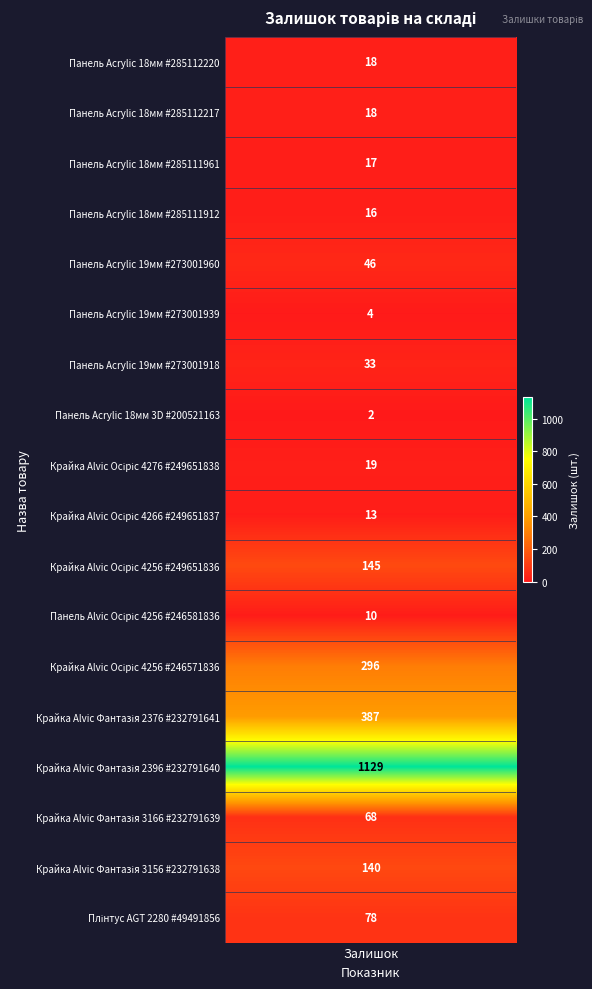

Rank the categories by value from highest to lowest.

Крайка 23x1 мм. Alvic Фантазія 2396 (232791640), Крайка 23x1 мм. Alvic Фантазія 2376 (232791641), Крайка 23x1 мм. Alvic Осіріс 4256 (246571836), Крайка 23x1 мм. Alvic Осіріс 4256 (249651836), Крайка 23x1 мм. Alvic Фантазія 3156 (232791638), Плінтус AGT 2280 (49491856), Крайка 23x1 мм. Alvic Фантазія 3166 (232791639), Панель акрилова Acrylic 19 мм. (273001960), Панель акрилова Acrylic 19 мм. (273001918), Крайка 23x1 мм. Alvic Осіріс 4276 (249651838), Панель акрилова Acrylic 18 мм. (285112220), Панель акрилова Acrylic 18 мм. (285112217), Панель акрилова Acrylic 18 мм. (285111961), Панель акрилова Acrylic 18 мм. (285111912), Крайка 23x1 мм. Alvic Осіріс 4266 (249651837), Панель Alvic 18 мм. Осіріс 4256 (246581836), Панель акрилова Acrylic 19 мм. (273001939), Панель акрилова Acrylic 18 мм. 3D (200521163)